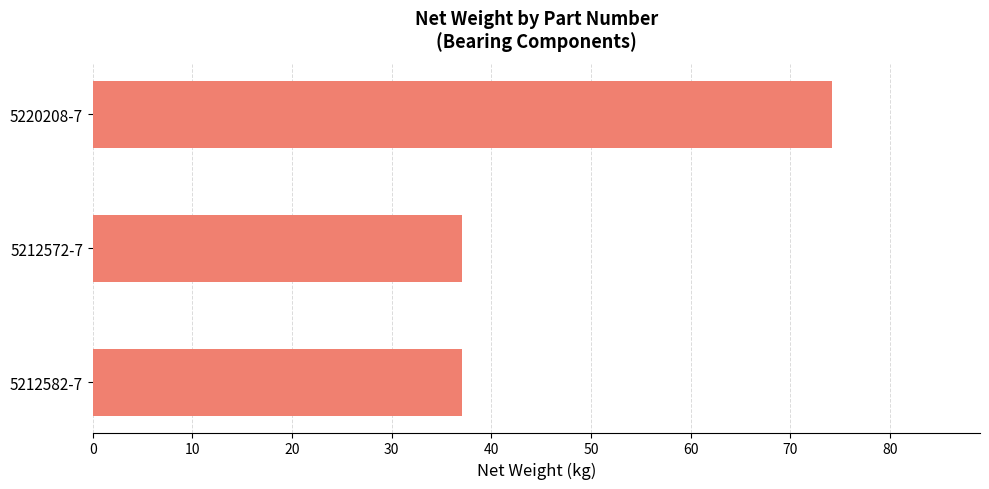

The value at 5212572-7 is 23.6. True or false?

False